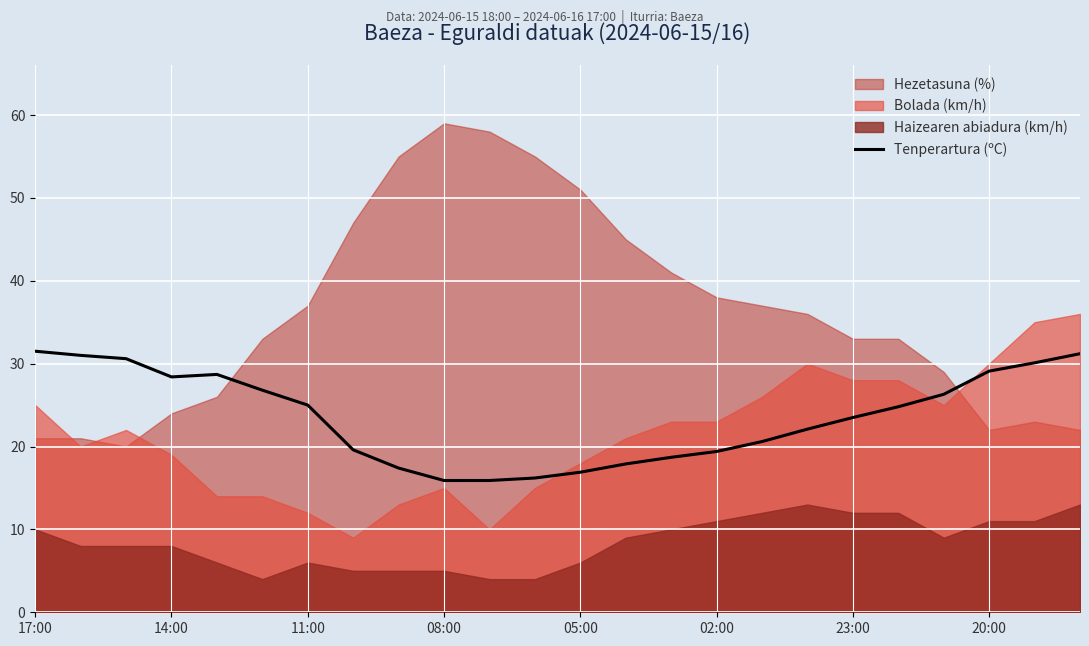

What is the change in value from 8 to 20?

+8.9